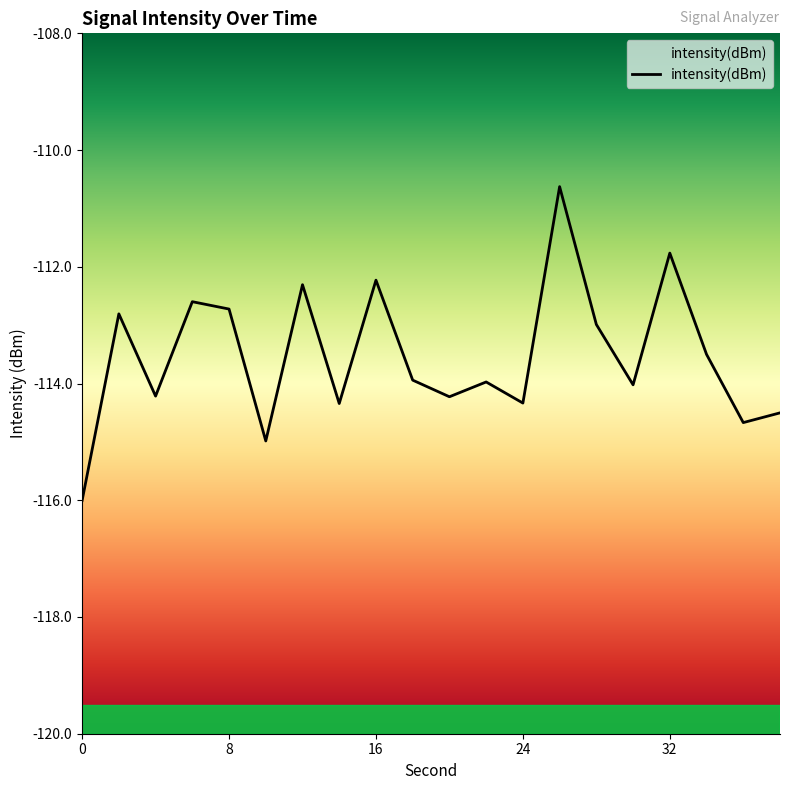

Reading right to left, extract all data points from this chart.

38=-114.5	36=-114.7	34=-113.5	32=-111.8	30=-114.0	28=-113.0	26=-110.6	24=-114.3	22=-114.0	20=-114.2	18=-113.9	16=-112.2	14=-114.3	12=-112.3	10=-115.0	8=-112.7	6=-112.6	4=-114.2	2=-112.8	0=-116.0